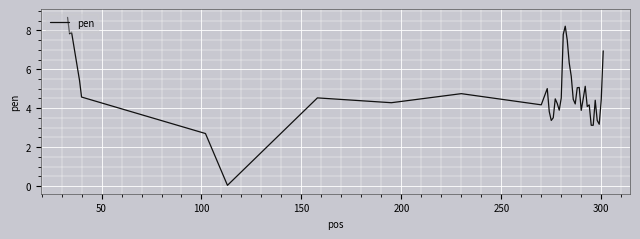

What is the difference between the second highest and minimum values?

8.2